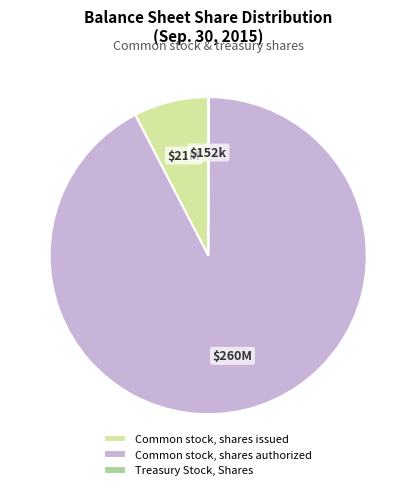

Is there a majority slice in this chart?

Yes